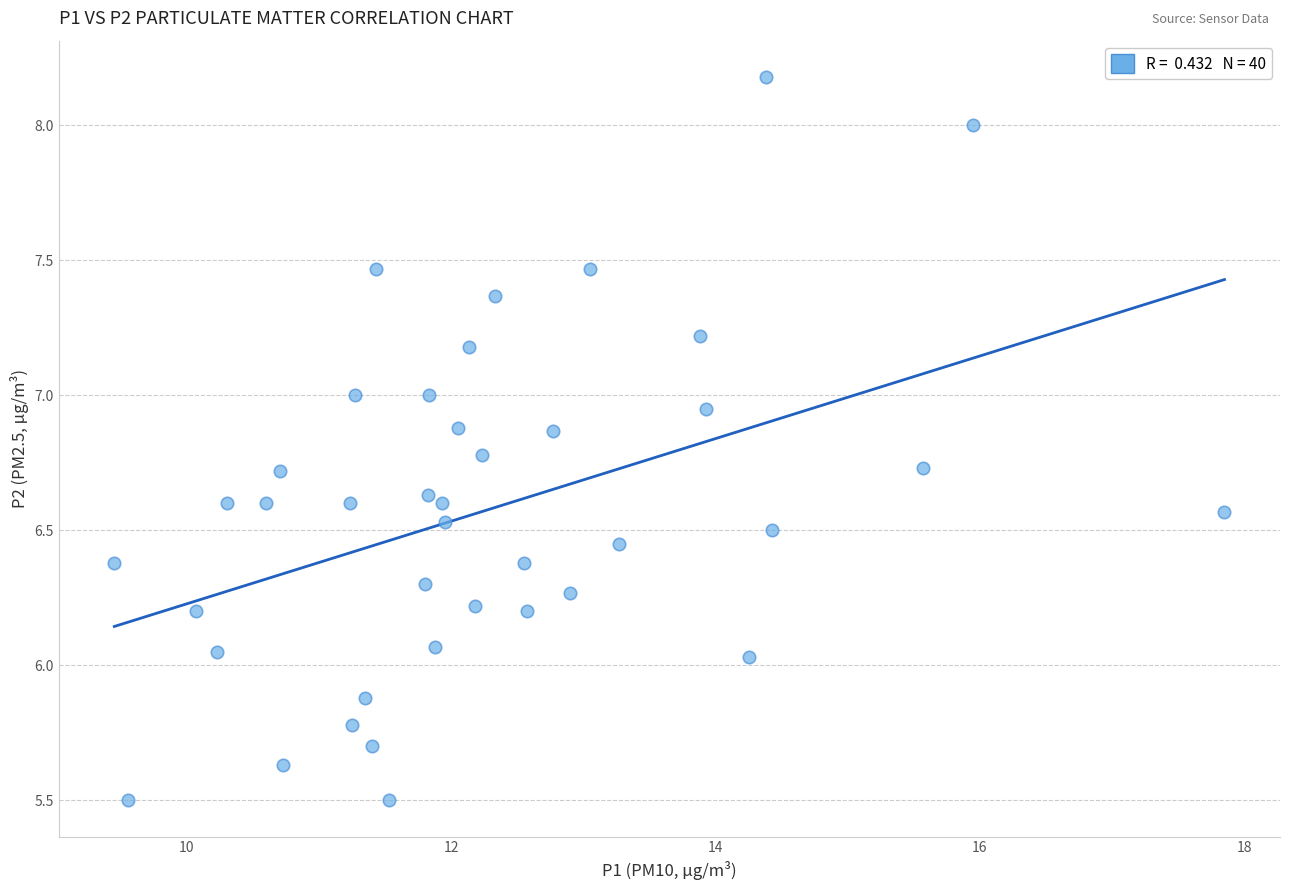

What is the range of X values (max minus min)?

8.4